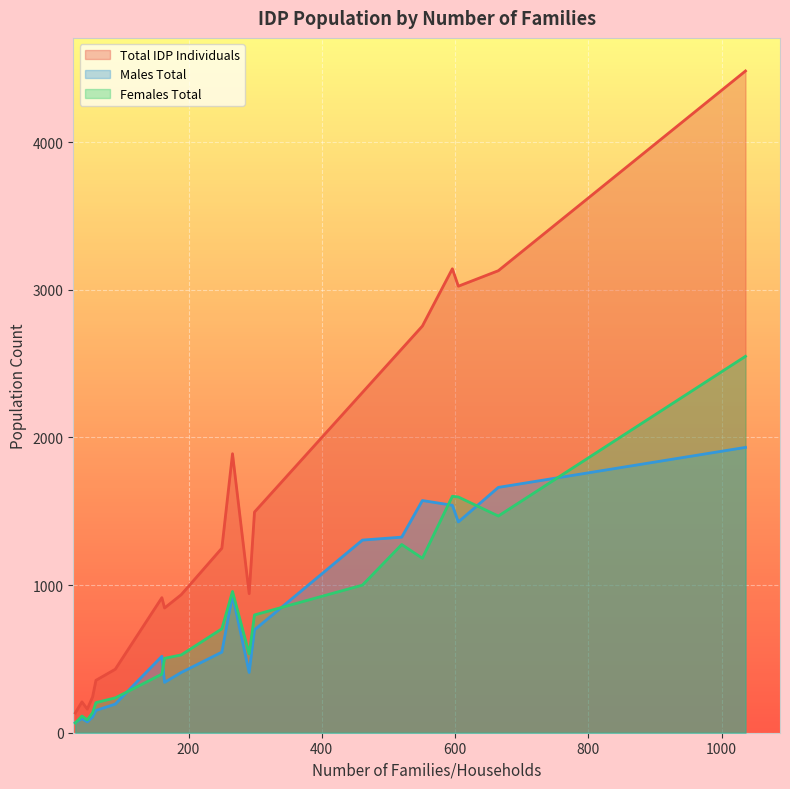

True or false: Males Total and Total IDP Individuals intersect in this chart.

False